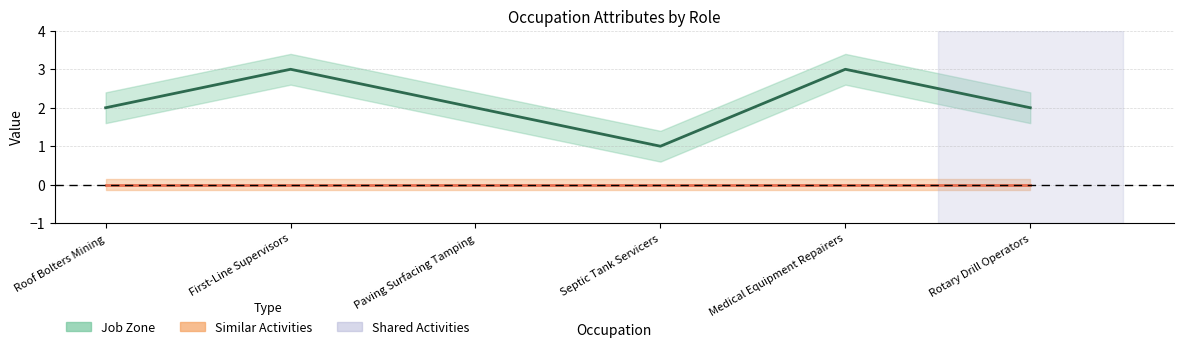

How many values are between 2 and 3?

5